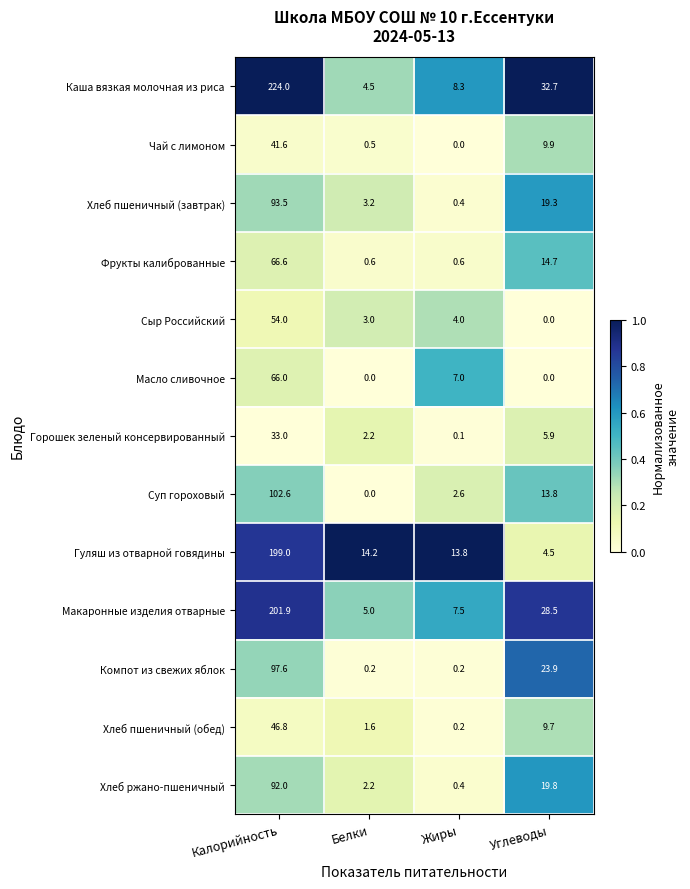

How many series are shown in this chart?

13